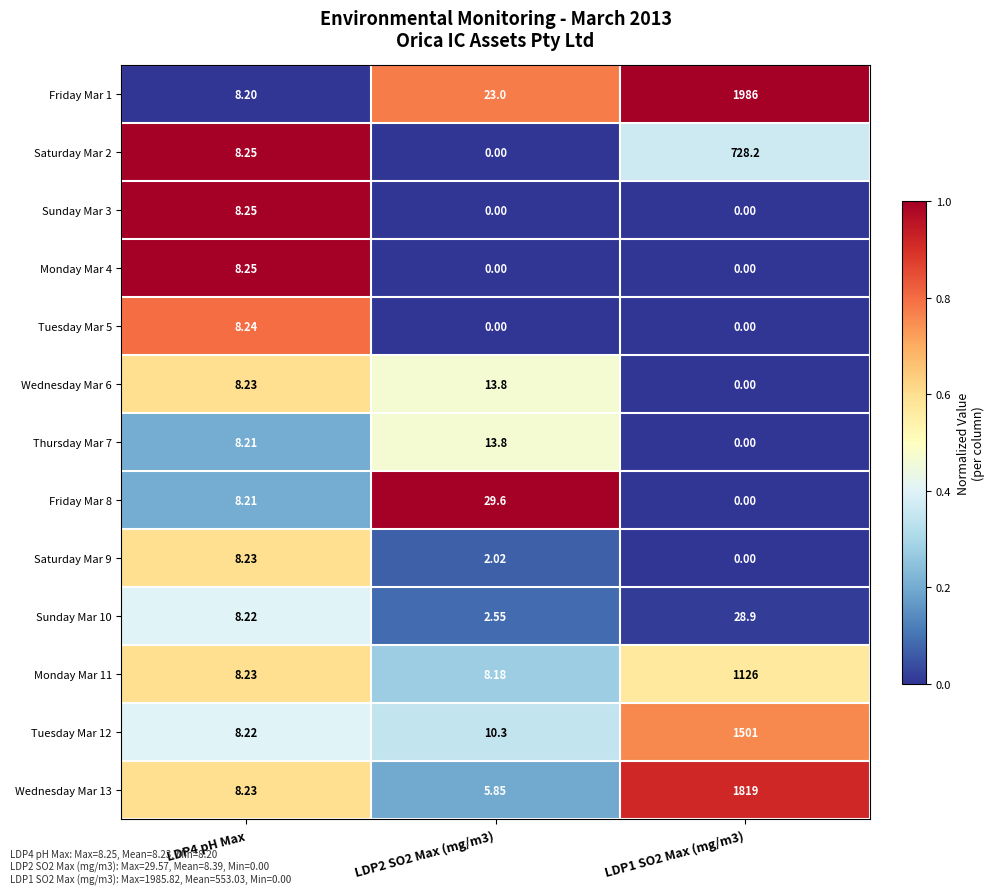

Is the value of Monday Mar 4 at LDP1 SO2 Max (mg/m3) greater than the value of Sunday Mar 10 at LDP2 SO2 Max (mg/m3)?

No